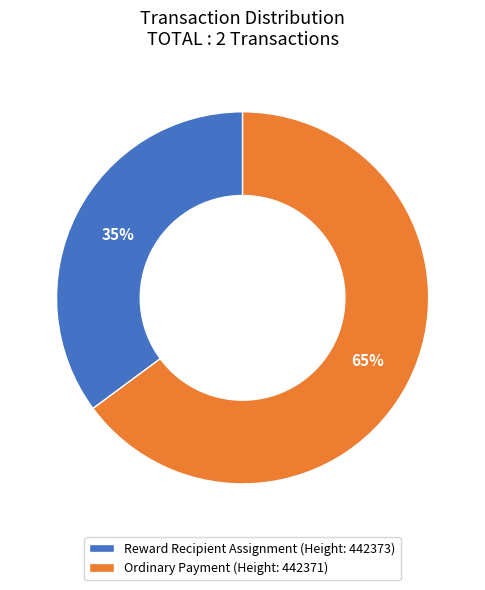

What percentage is the Reward Recipient Assignment (Height: 442373) slice, to the nearest percent?

35%